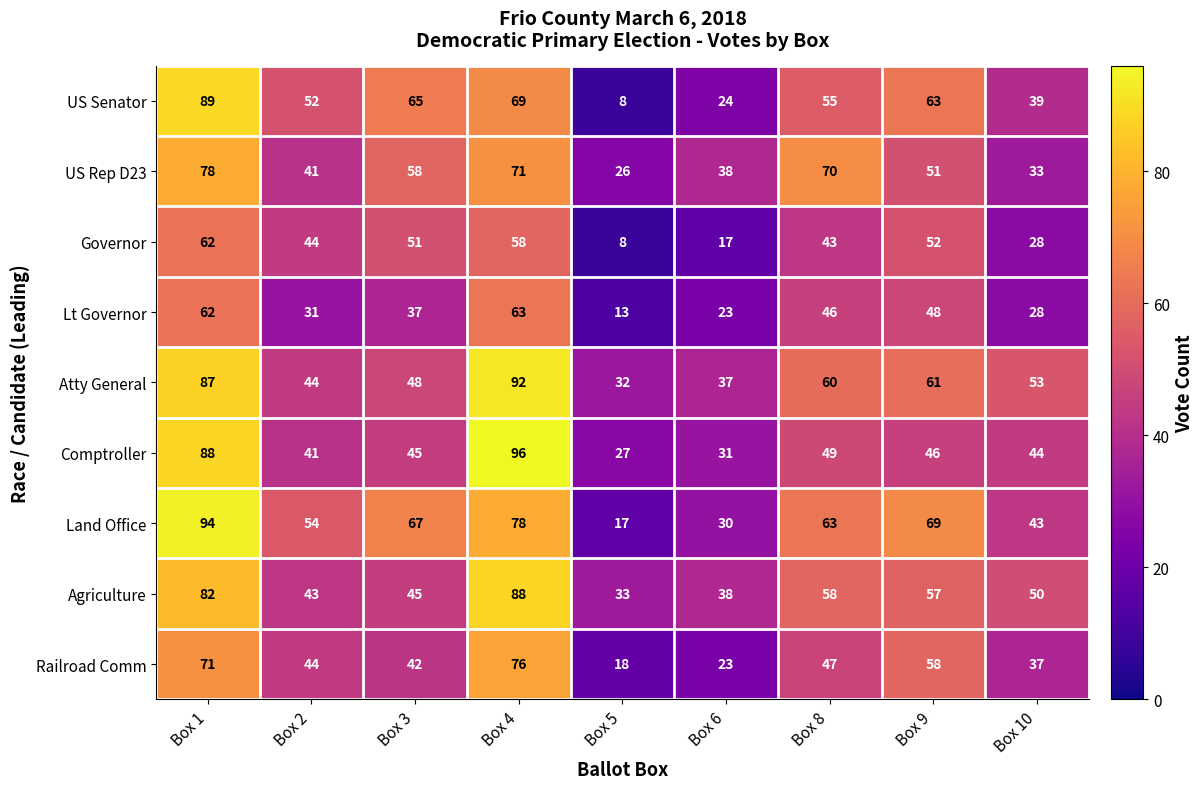

At which category is the sum across all series the highest?

Box 1